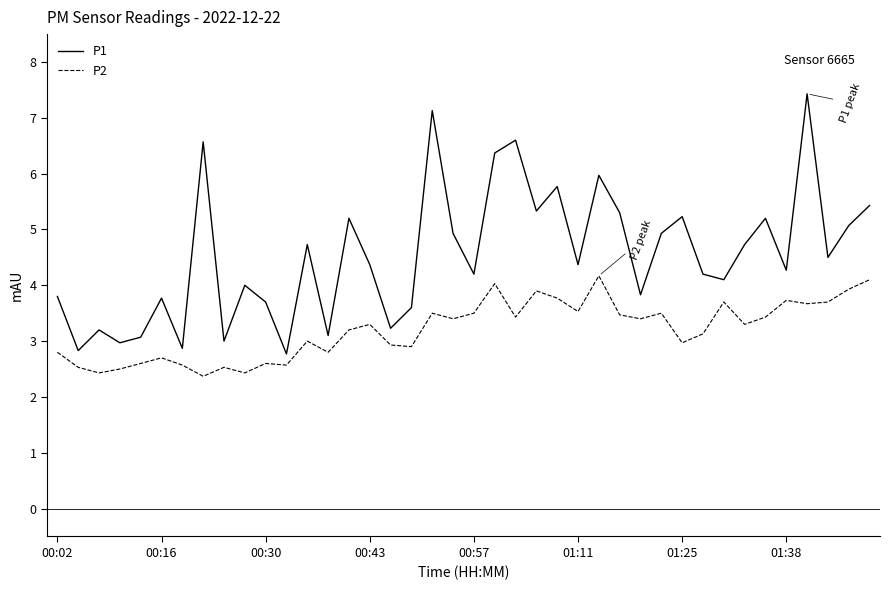

Reading left to right, extract all data points from this chart.

P1: 3.8	2.8	3.2	3.0	3.1	3.8	2.9	6.6	3.0	4.0	3.7	2.8	4.7	3.1	5.2	4.4	3.2	3.6	7.1	4.9	4.2	6.4	6.6	5.3	5.8	4.4	6.0	5.3	3.8	4.9	5.2	4.2	4.1	4.7	5.2	4.3	7.4	4.5	5.1	5.4
P2: 2.8	2.5	2.4	2.5	2.6	2.7	2.6	2.4	2.5	2.4	2.6	2.6	3.0	2.8	3.2	3.3	2.9	2.9	3.5	3.4	3.5	4.0	3.4	3.9	3.8	3.5	4.2	3.5	3.4	3.5	3.0	3.1	3.7	3.3	3.4	3.7	3.7	3.7	3.9	4.1